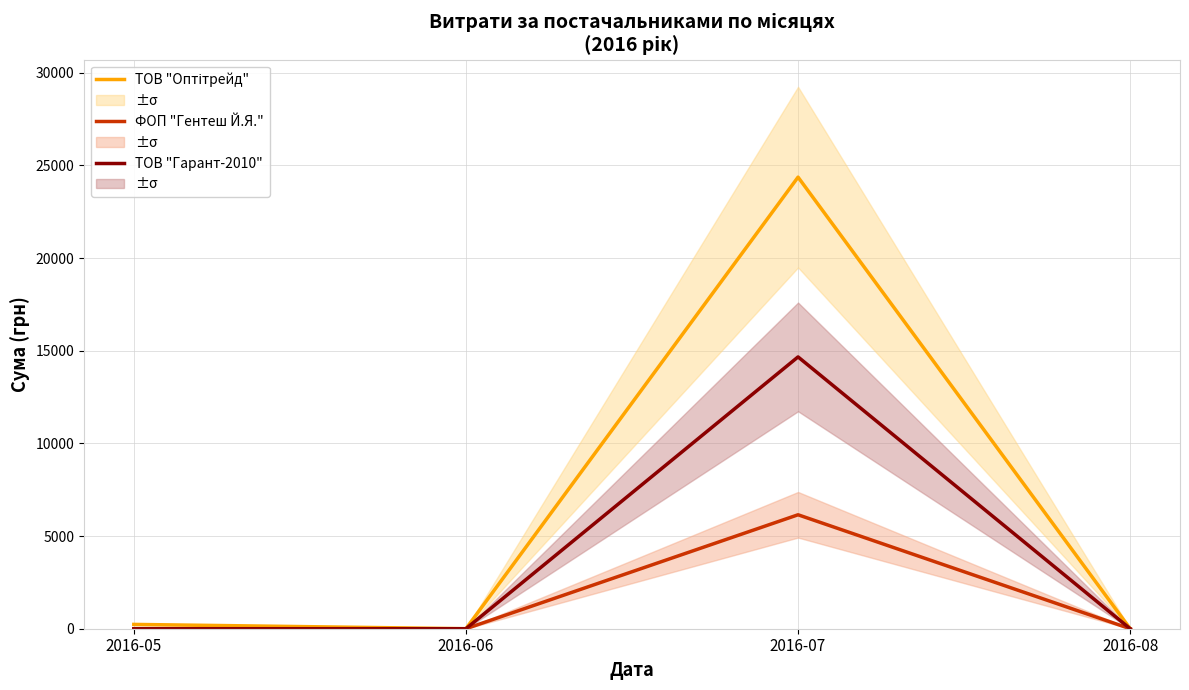

The value of ФОП "Гентеш Й.Я." at 2016-05 is 0. True or false?

True